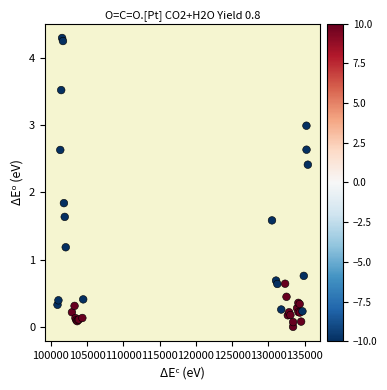

What Y value in the scatter plot is closest to 2?

1.8